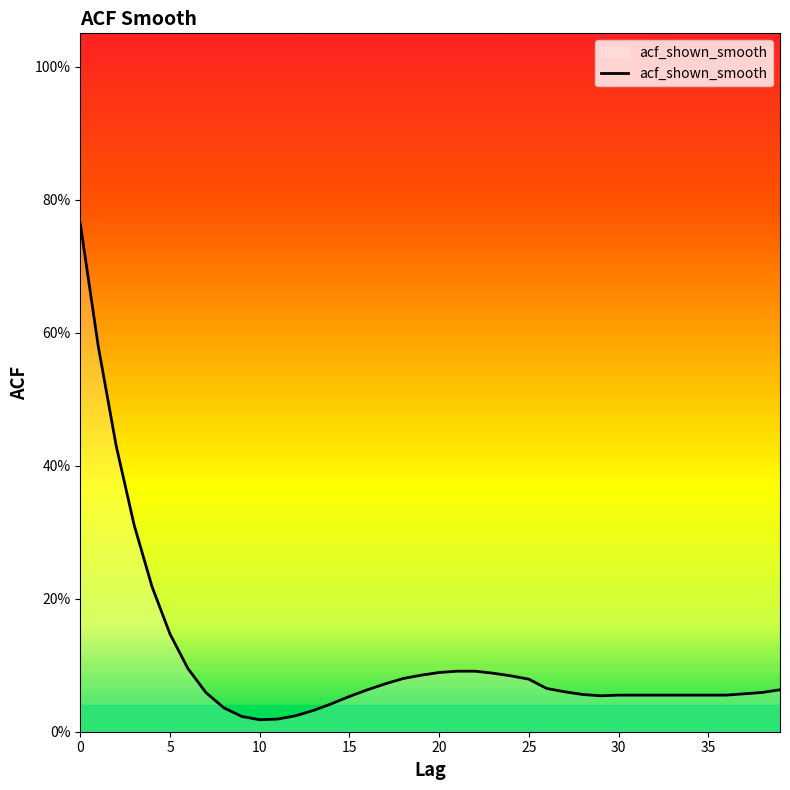

Does the chart have visible grid lines?

No